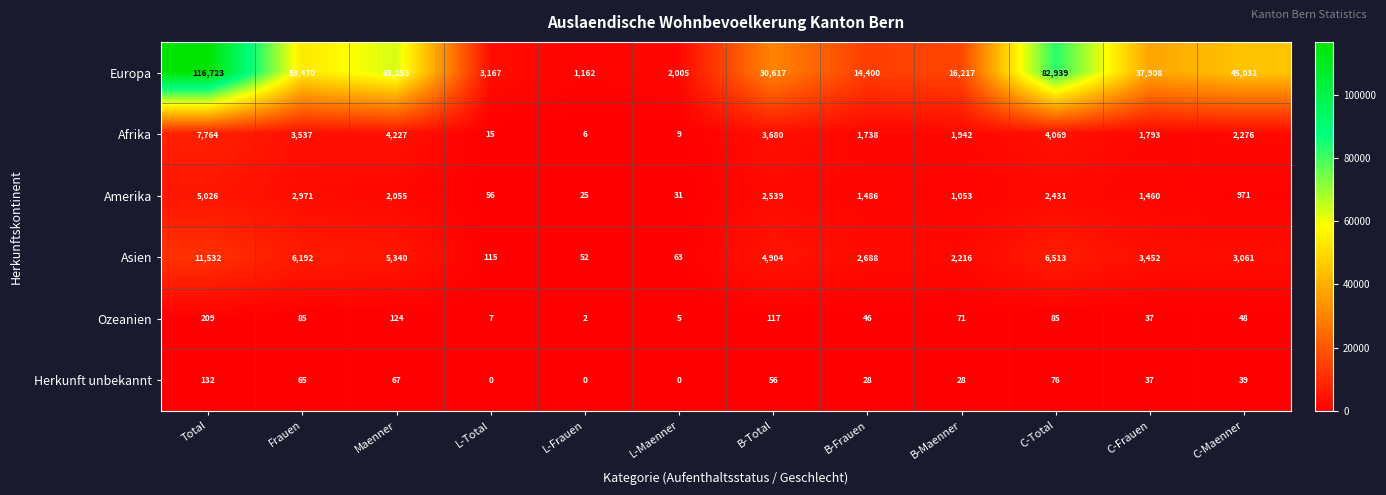

What is the sum of all Herkunft unbekannt values?

528